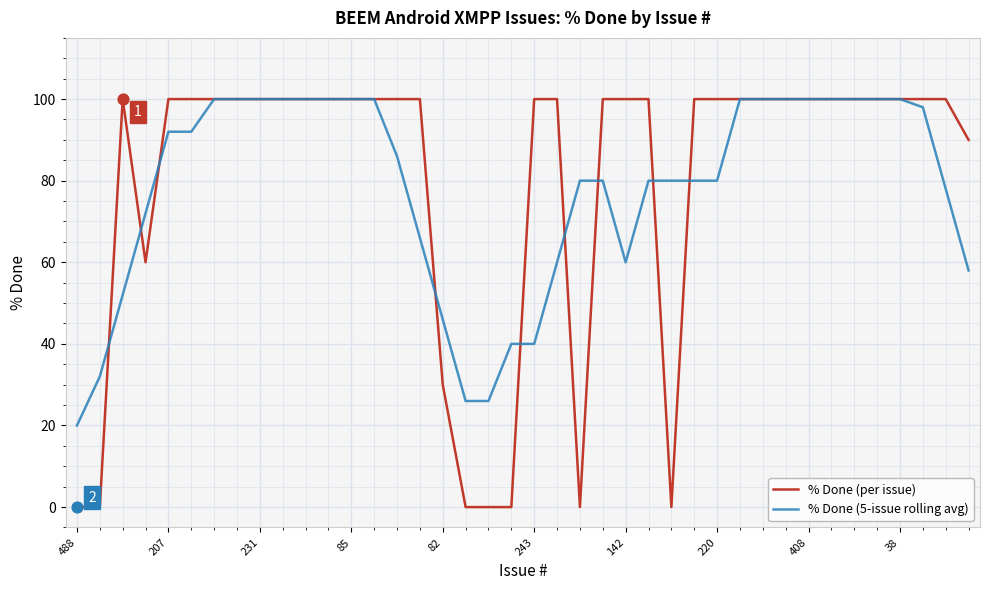

Which series has the widest spread of values?

% Done (per issue)